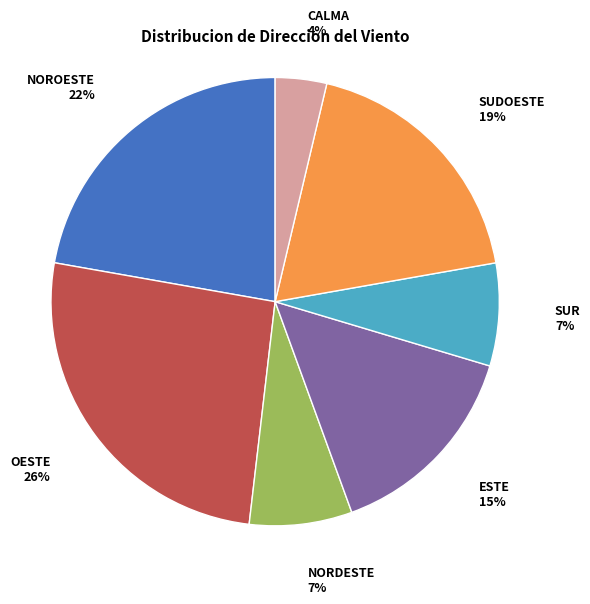

To the nearest percent, what is the difference between the largest and smallest slice percentages?

22%